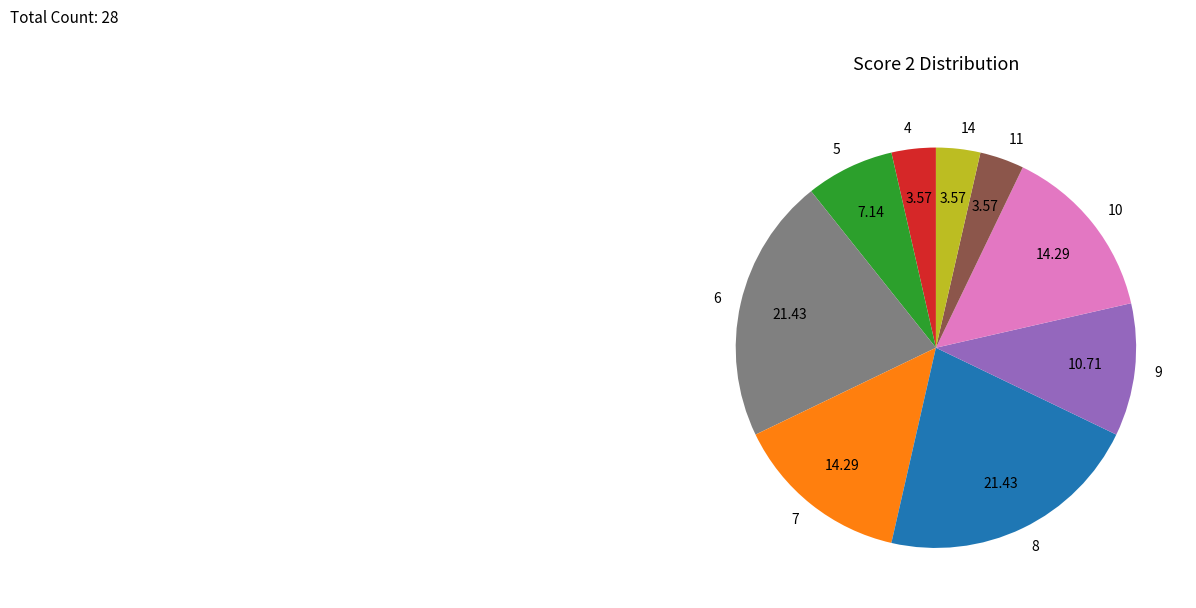

True or false: 4 accounts for 10% of the total.

False